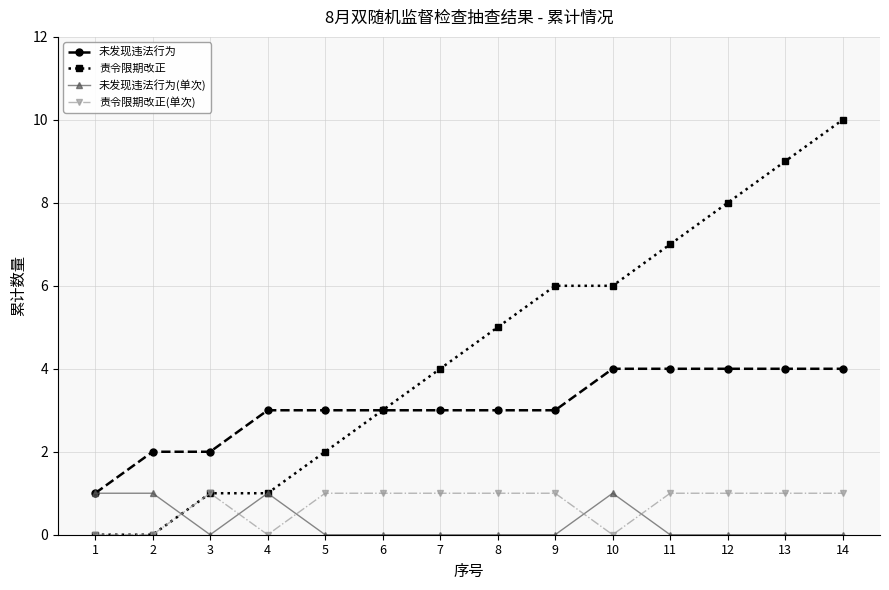

True or false: 责令限期改正(单次) has more than 0 interior local peaks.

True